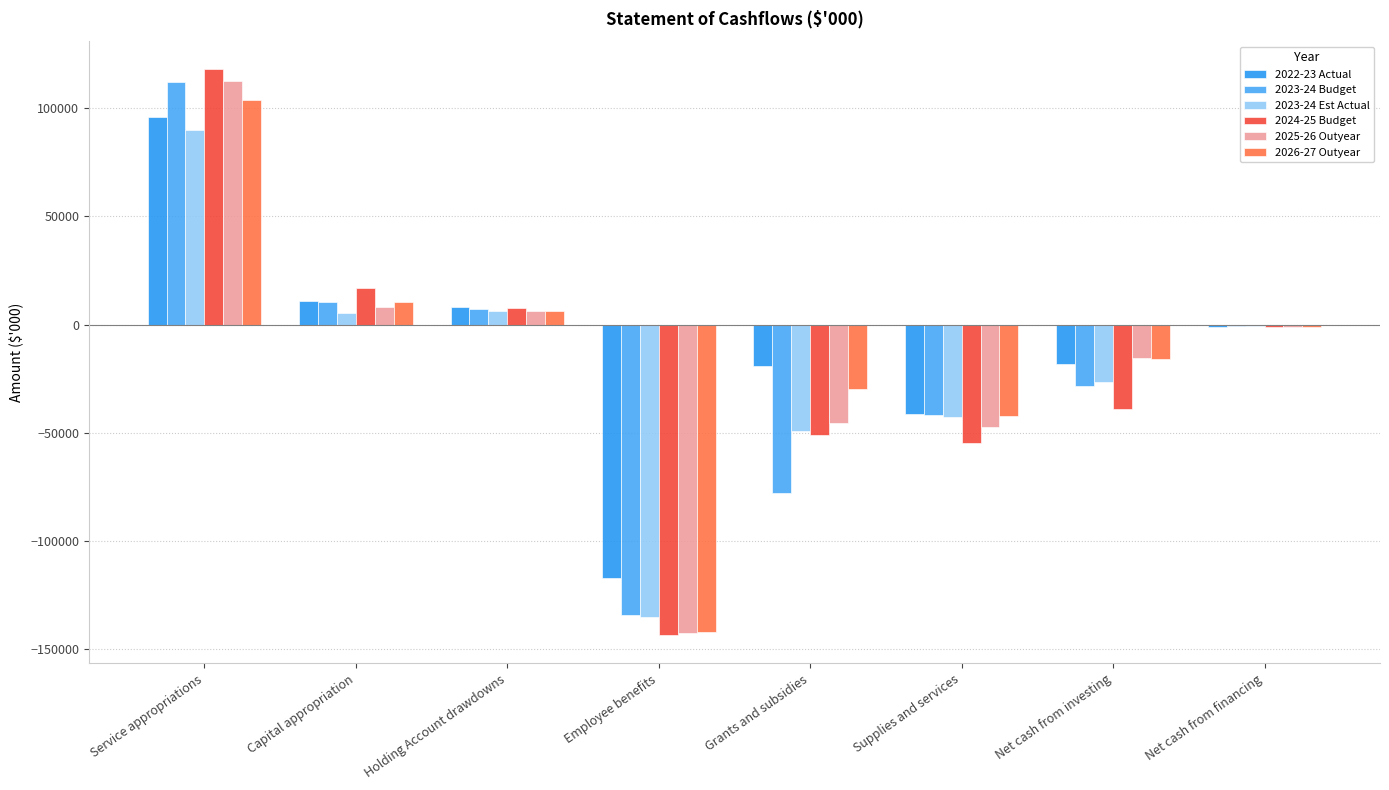

What is the difference between the 2024-25 Budget values at Holding Account drawdowns and Capital appropriation?

9178